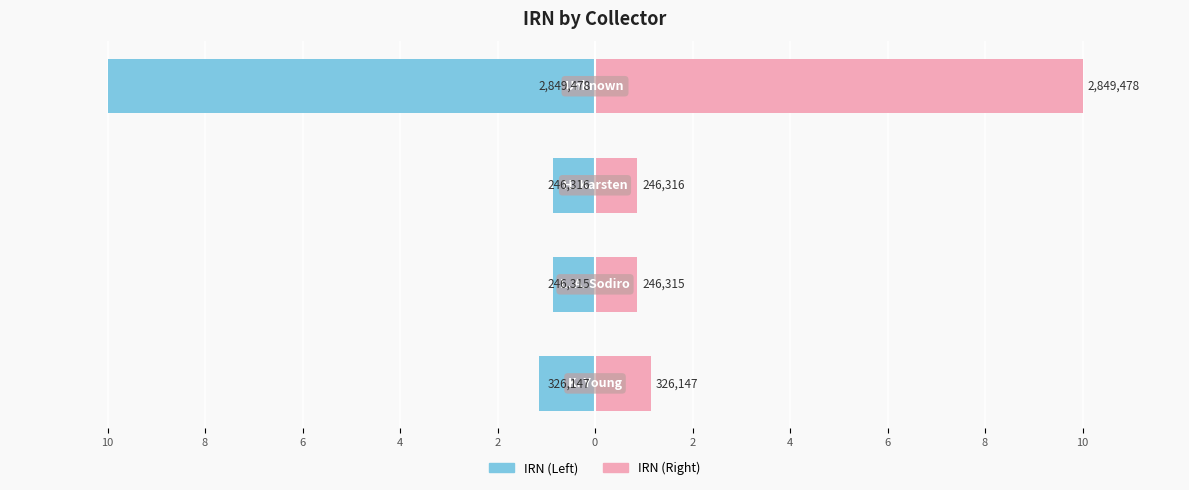

The IRN (Right) series shows 1.5 at 8. True or false?

False